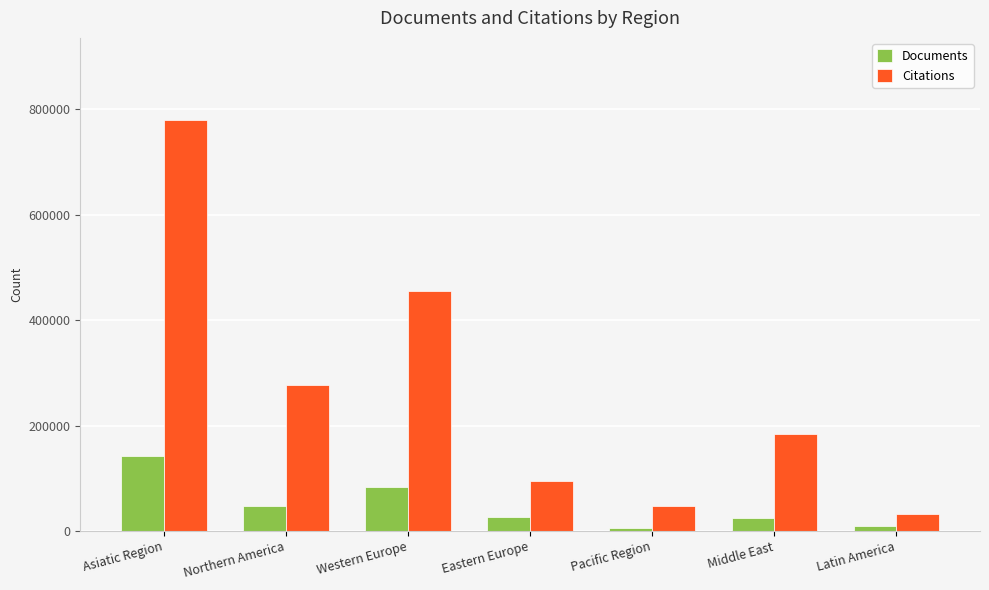

What is the spread (max minus min) of values at Asiatic Region?

637857